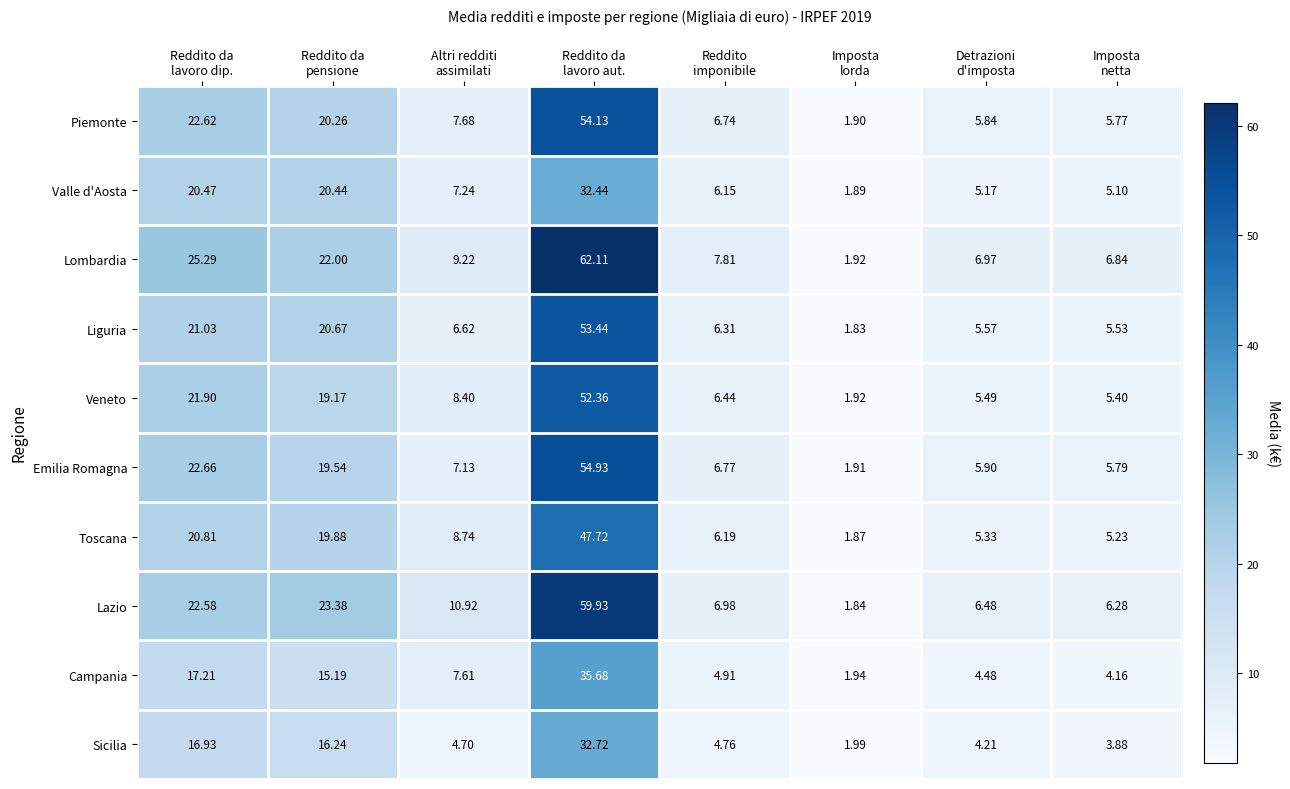

Which series has the largest total across all categories?

Lombardia